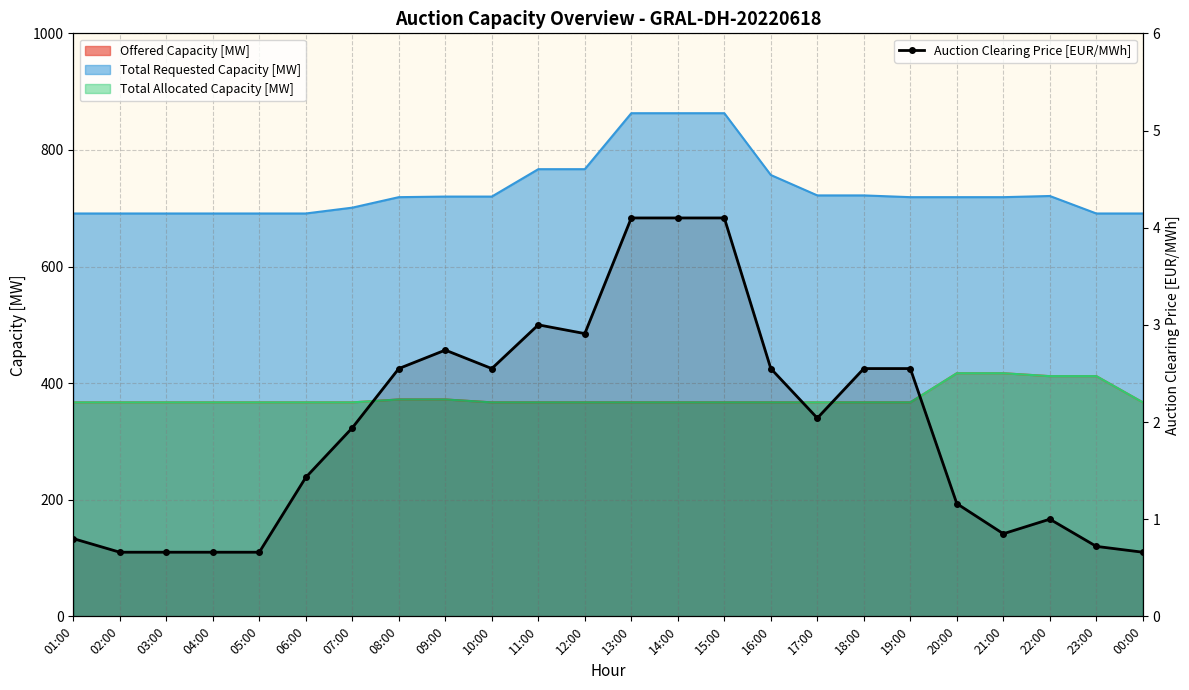

Reading left to right, list all the values displayed in this chart.

0.8	0.7	0.7	0.7	0.7	1.4	1.9	2.5	2.7	2.5	3.0	2.9	4.1	4.1	4.1	2.5	2.0	2.5	2.5	1.2	0.8	1.0	0.7	0.7